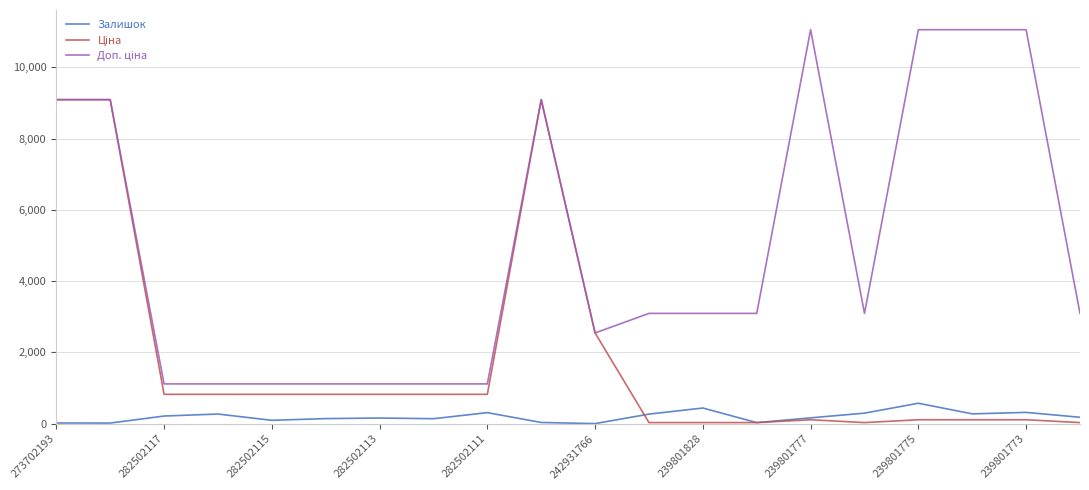

What is the maximum value shown in the chart?

11055.0